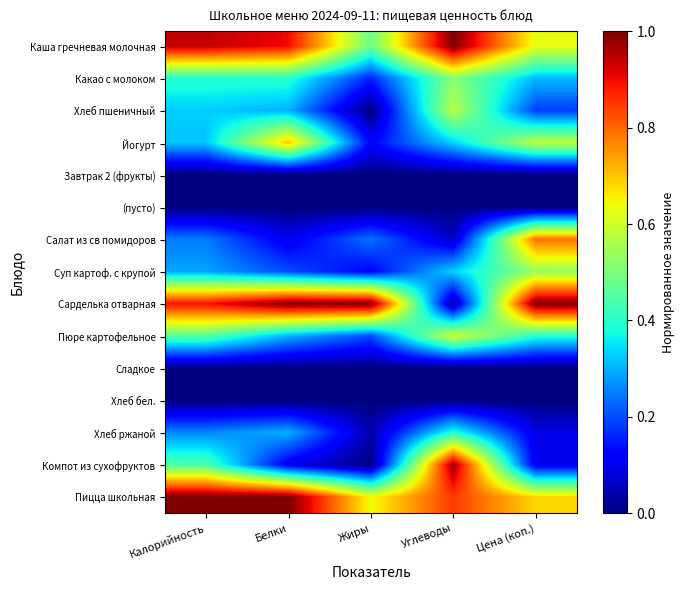

At how many categories does at least one series exceed 0?

5